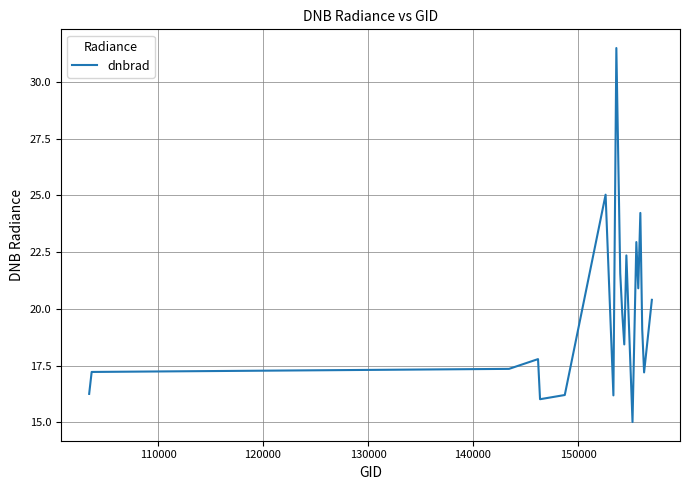

What is the maximum value shown in the chart?

31.5